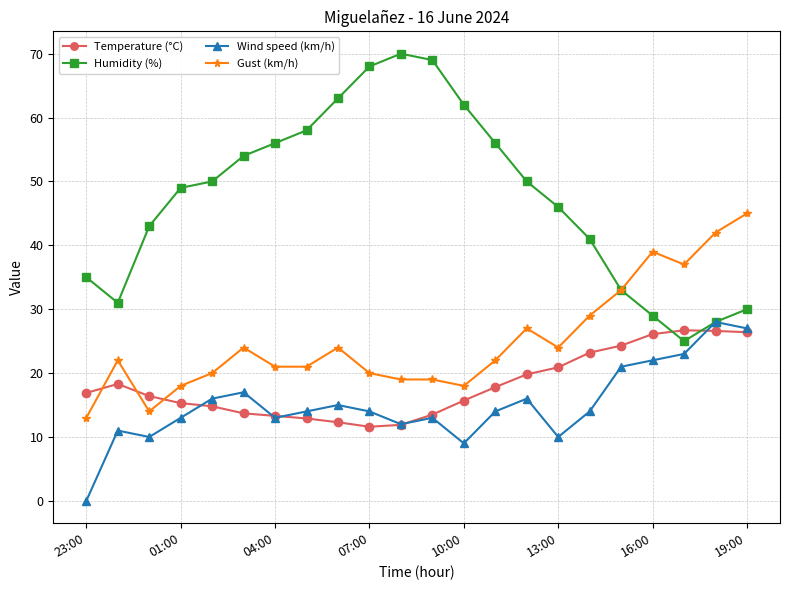

What is the highest value of the Wind speed (km/h) series?

28.0